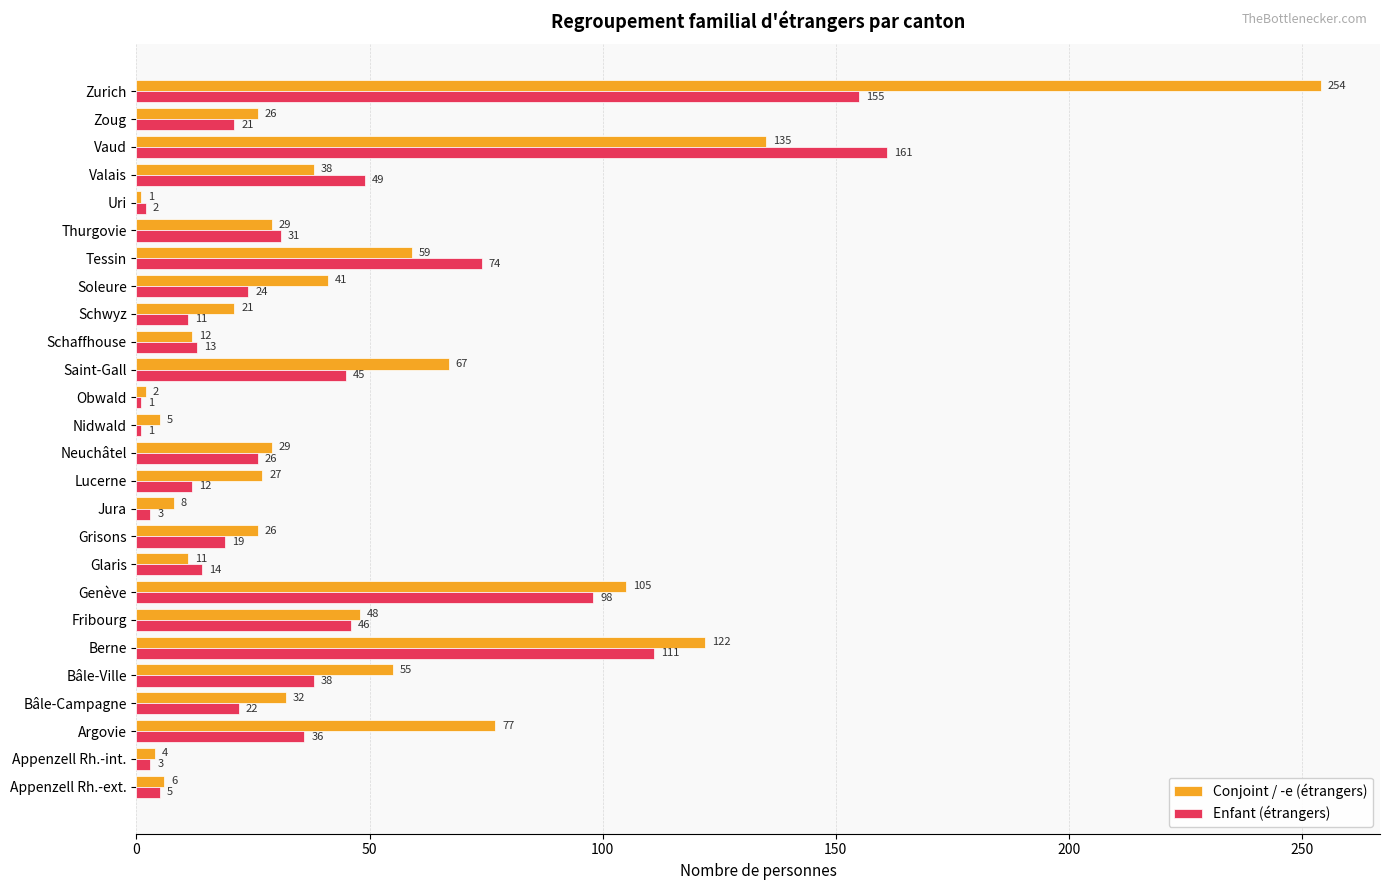

What is the difference between the Conjoint / -e (étrangers) values at Appenzell Rh.-ext. and Grisons?

20